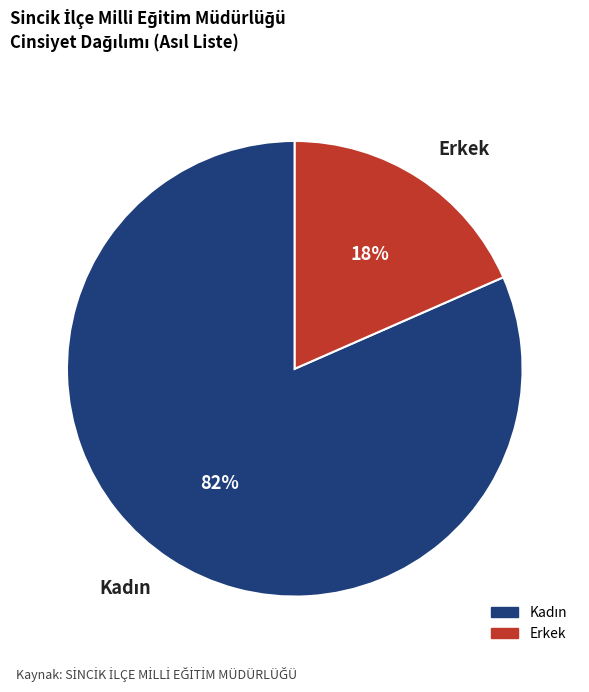

Does Erkek account for over 50% of the chart?

No